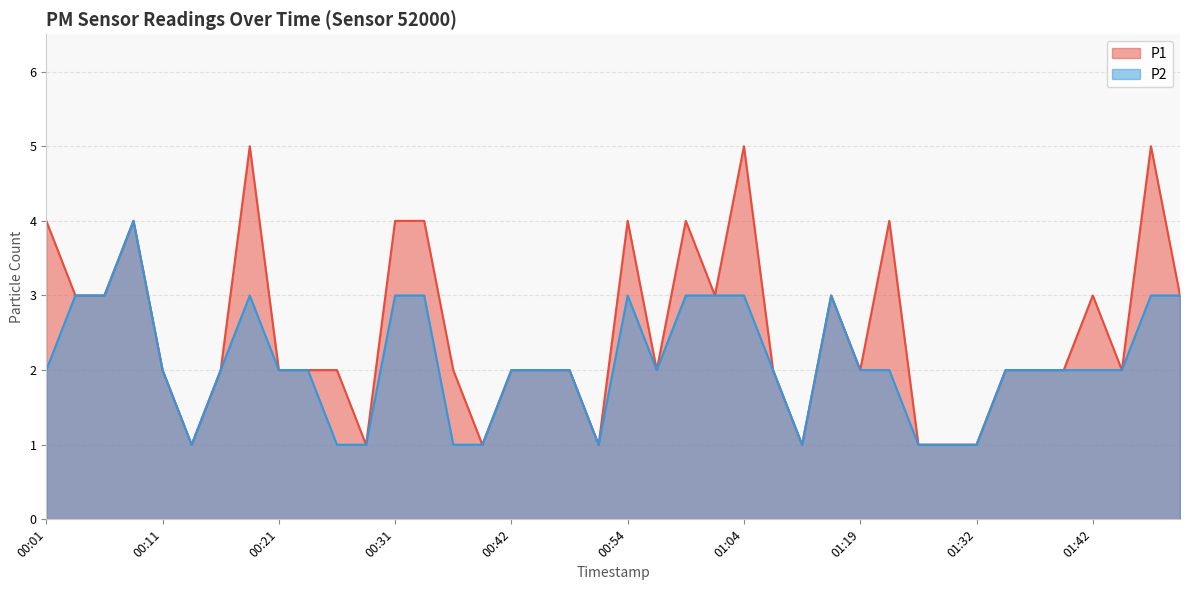

What are all the series names shown in the legend?

P1, P2